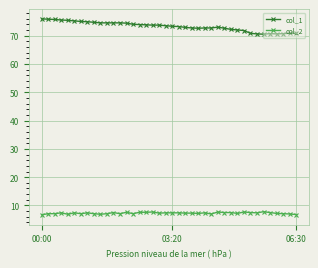

What is the value of the col_1 point at the 29th from the left?

72.6